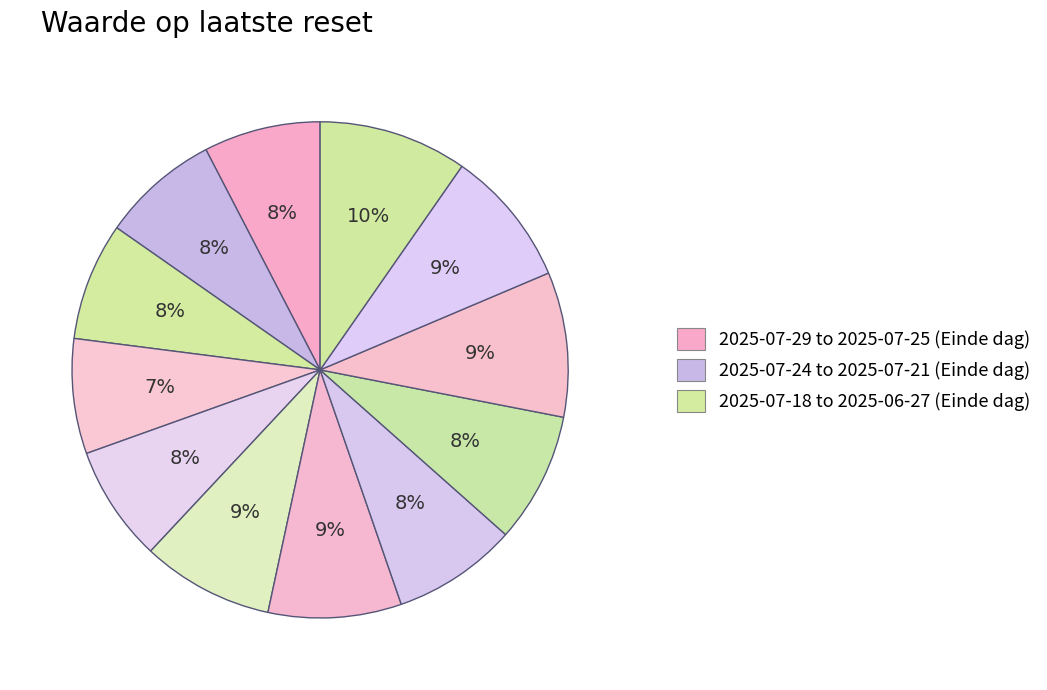

What is the largest slice in the pie chart?

2025-06-27